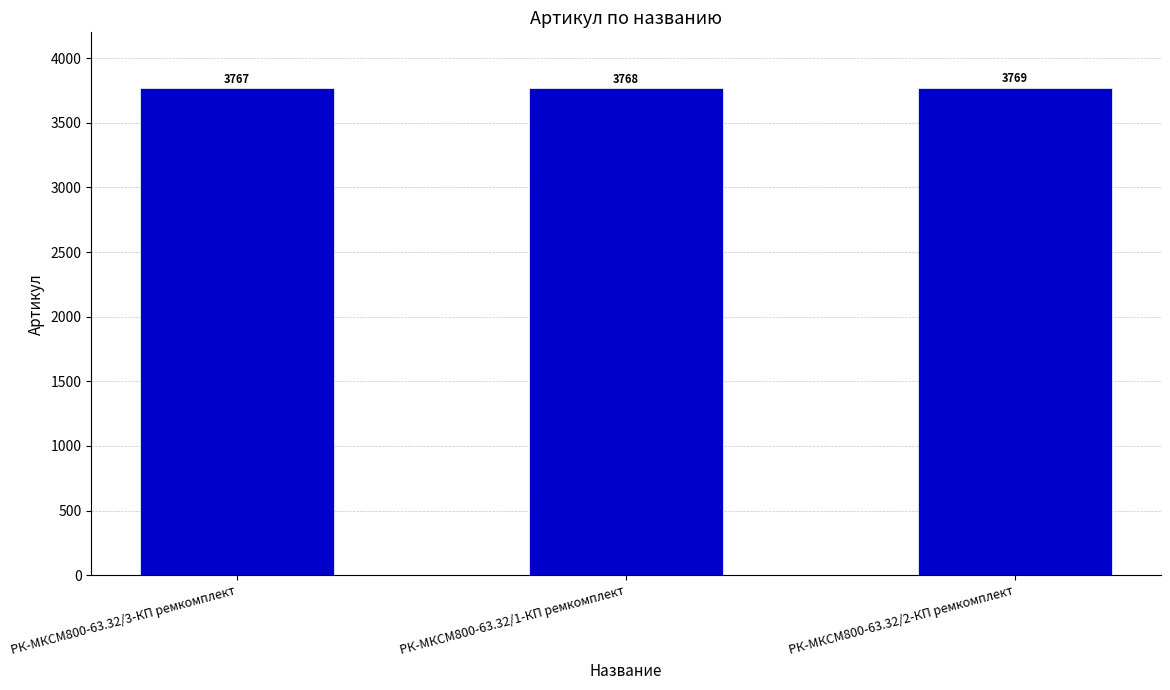

Where is the data nearest to the value 3768?

РК-МКСМ800-63.32/1-КП ремкомплект